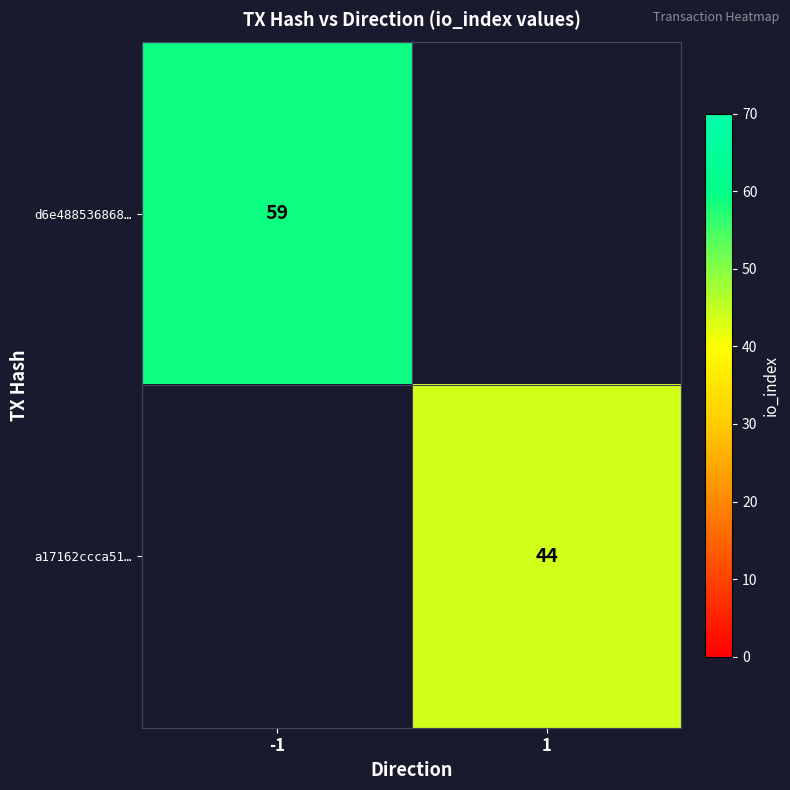

What is the maximum value shown in the chart?

59.0